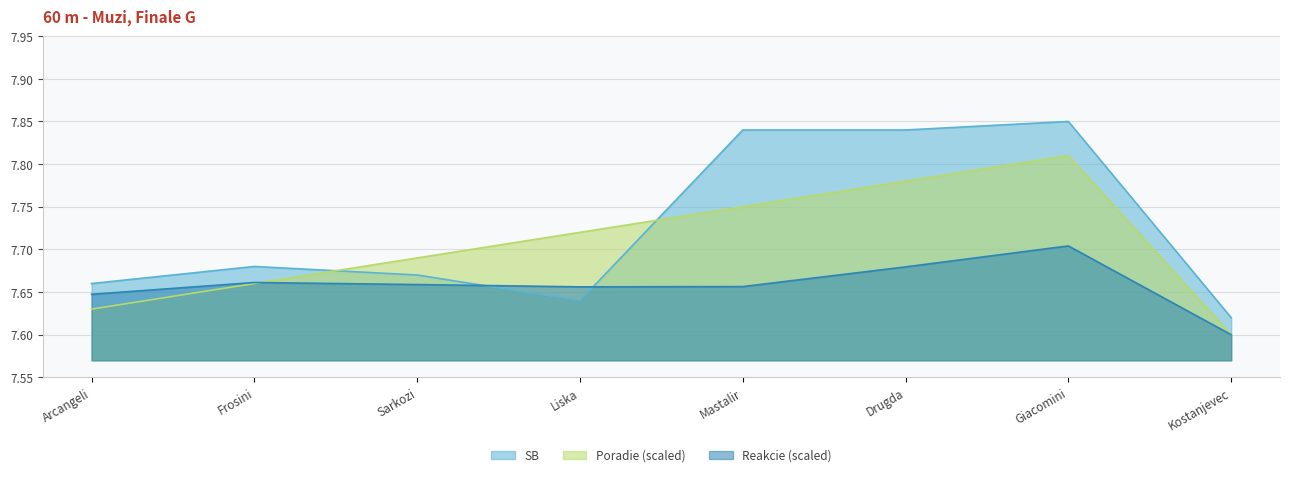

How many interior local valleys does the SB series have?

1